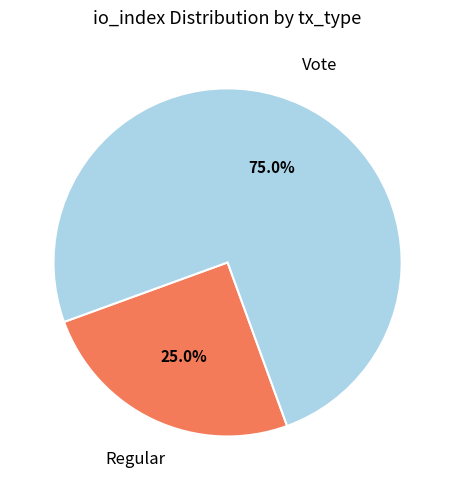

Rank the categories by value from lowest to highest.

Regular, Vote